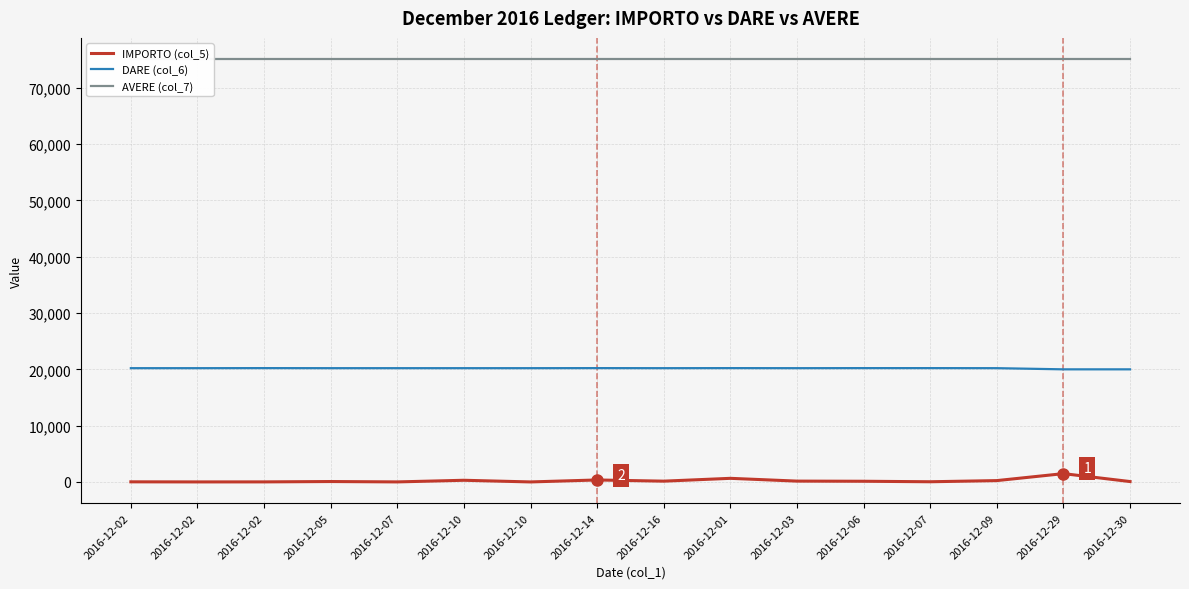

What is the label of the 11th point from the right?

2016-12-10